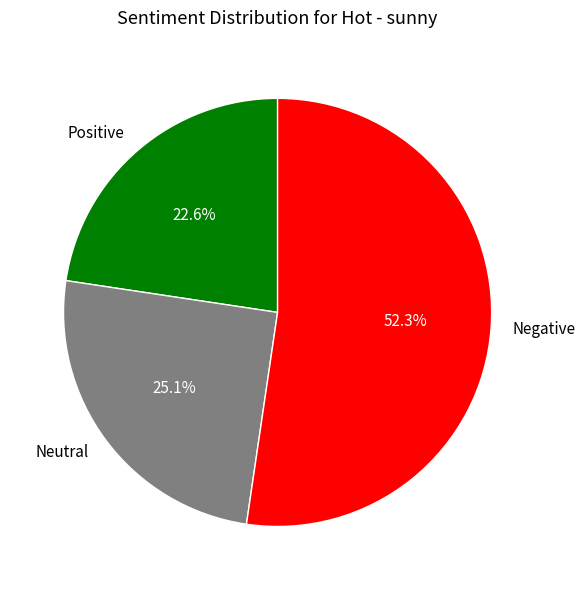

Which category has the smallest portion of the pie?

Positive